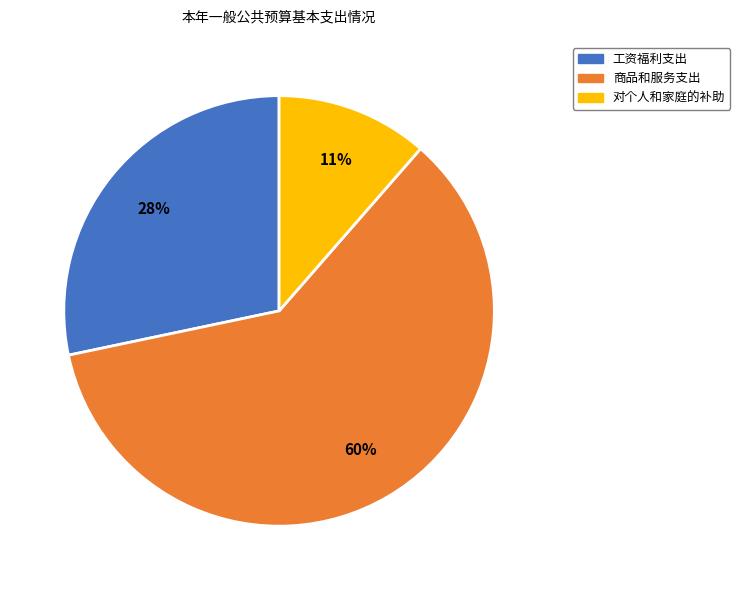

To the nearest percent, what percentage of the pie is 对个人和家庭的补助?

11%